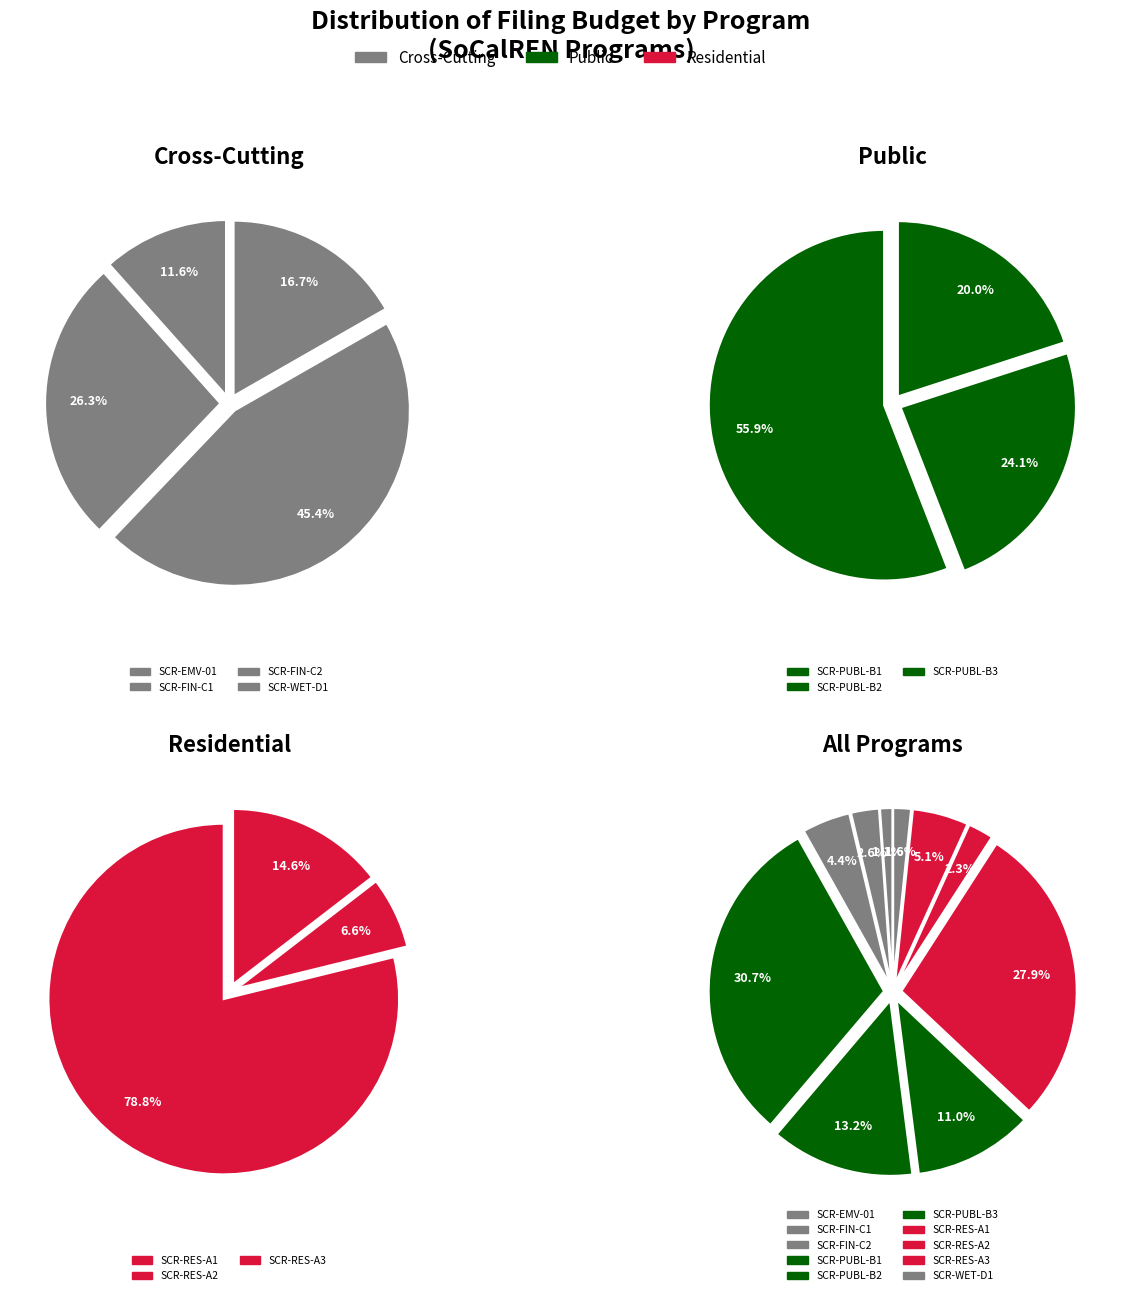

What portion of the pie excludes SCR-PUBL-B3?

89.0%